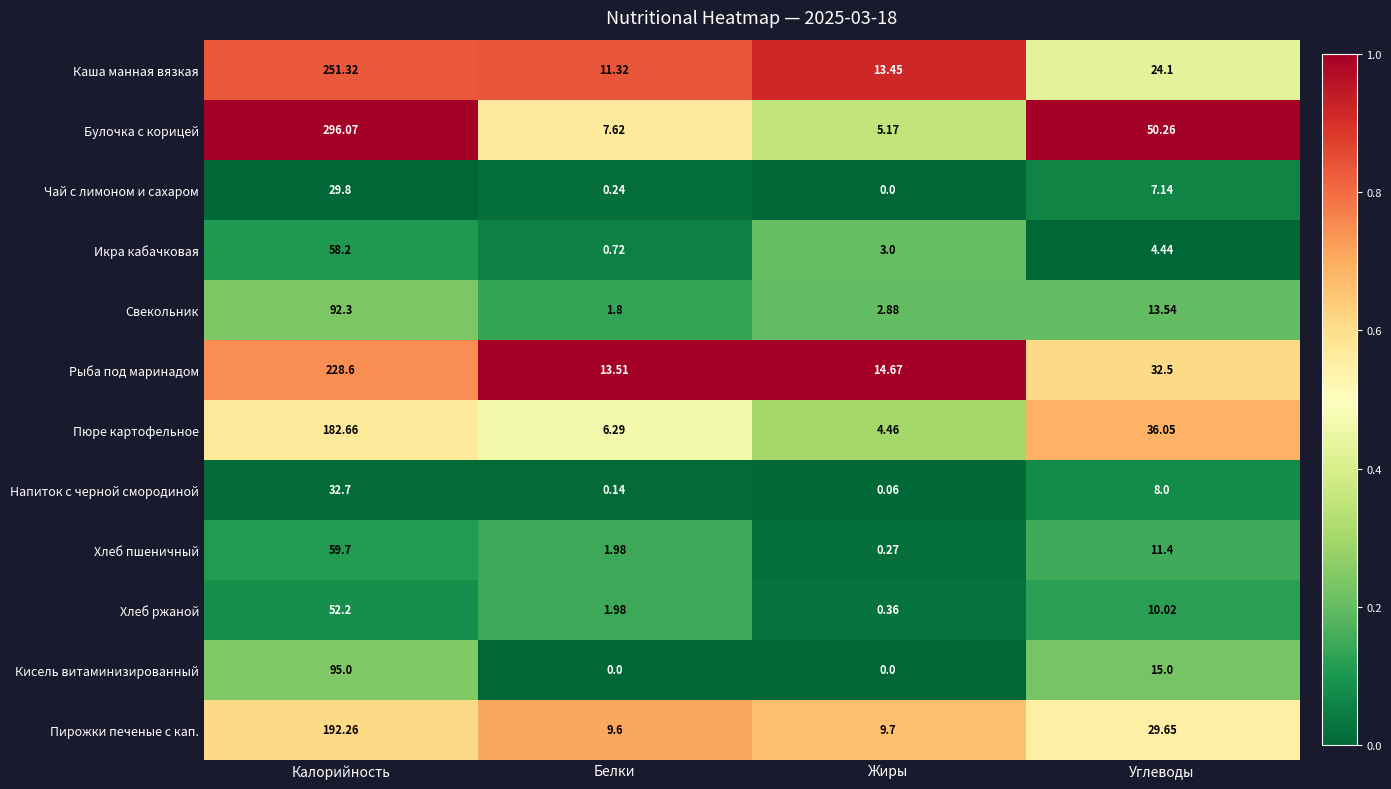

What is the total value across all series at Углеводы?

242.1